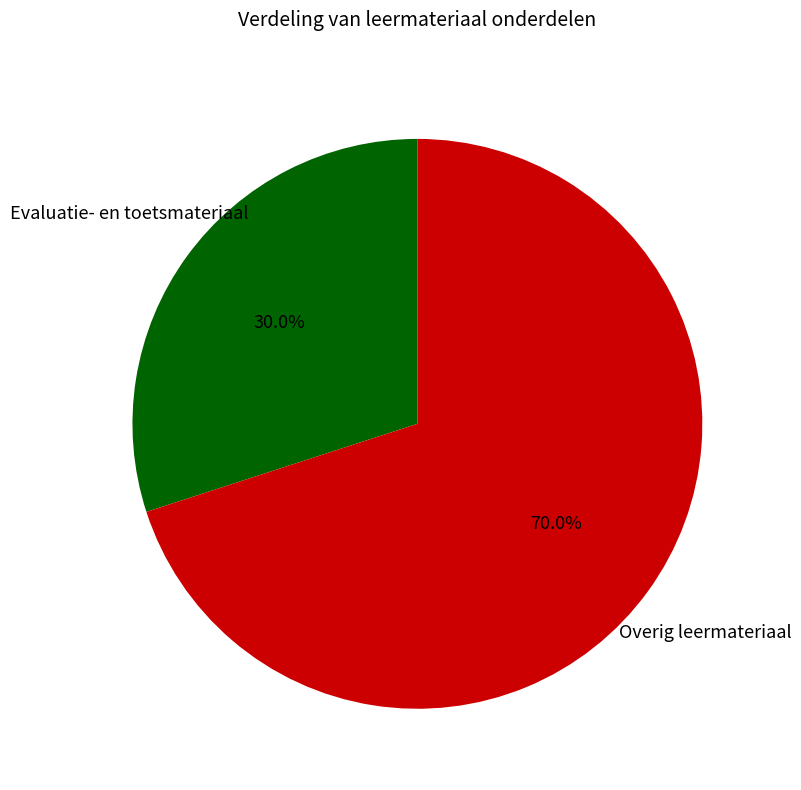

Is there a majority slice in this chart?

Yes